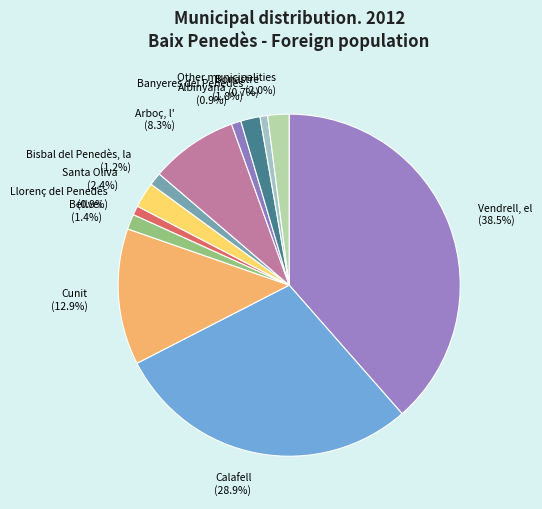

How many segments does this pie chart have?

12